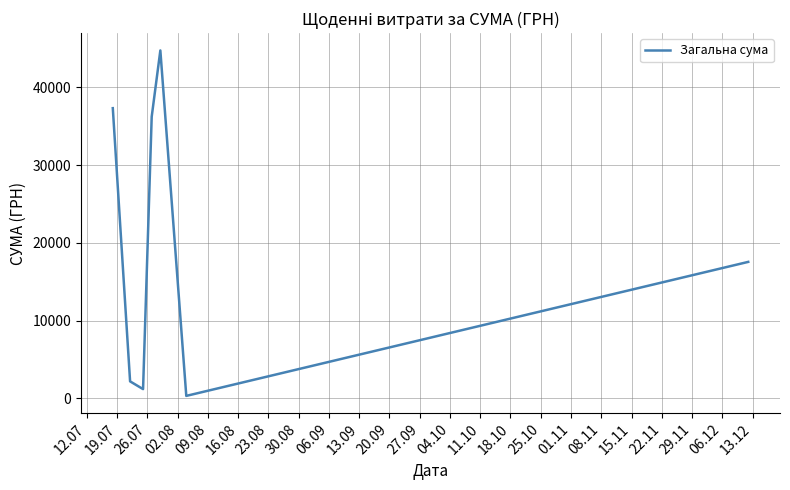

How many interior local peaks (higher than both neighbors) does the data have?

1